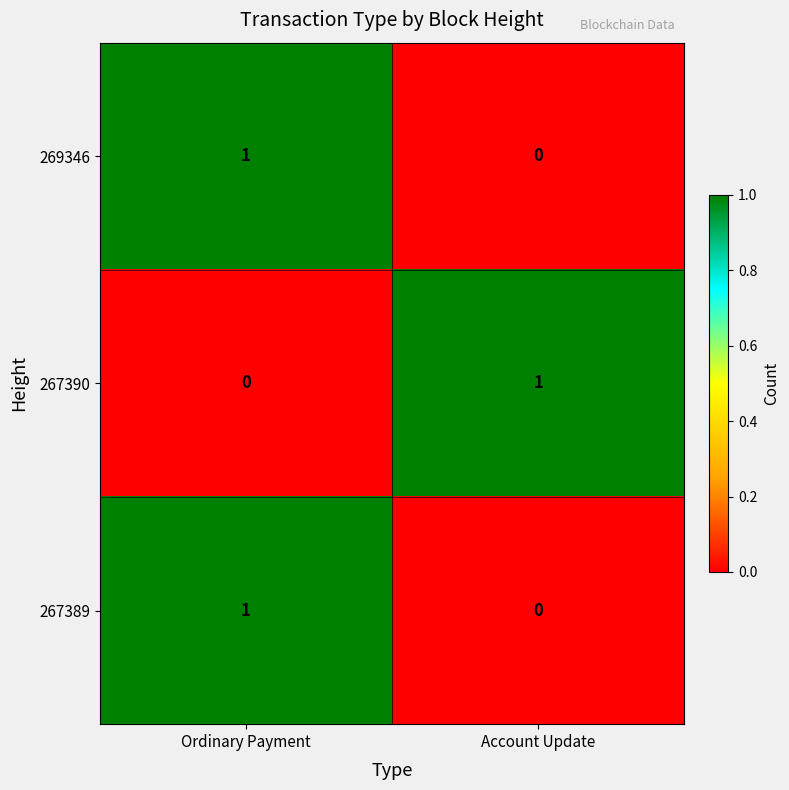

At which label does 267390 reach its peak?

Account Update